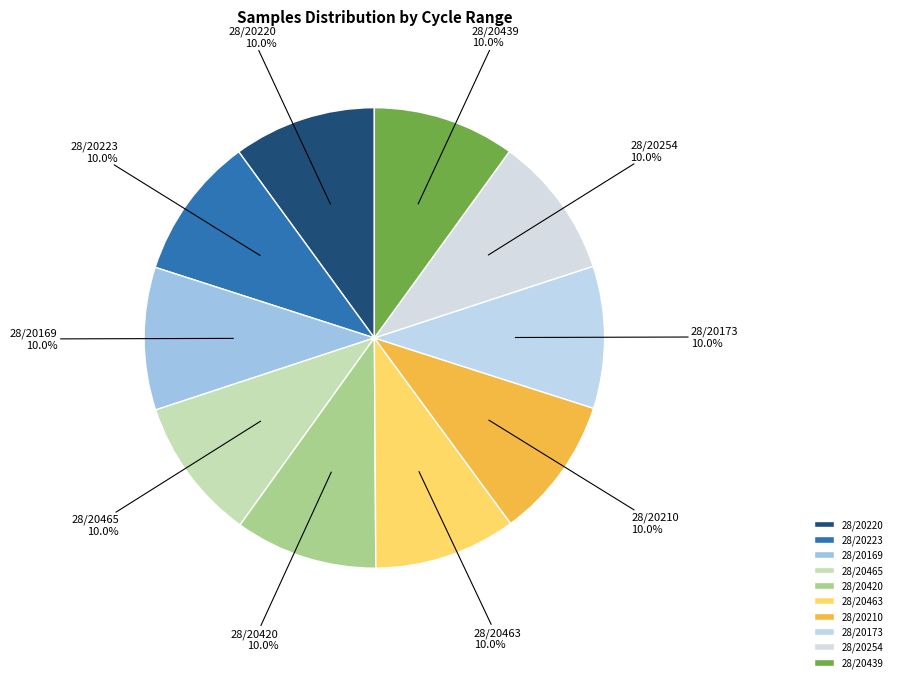

What is the ratio of the value at 28/20210 to the value at 28/20169?

1.0